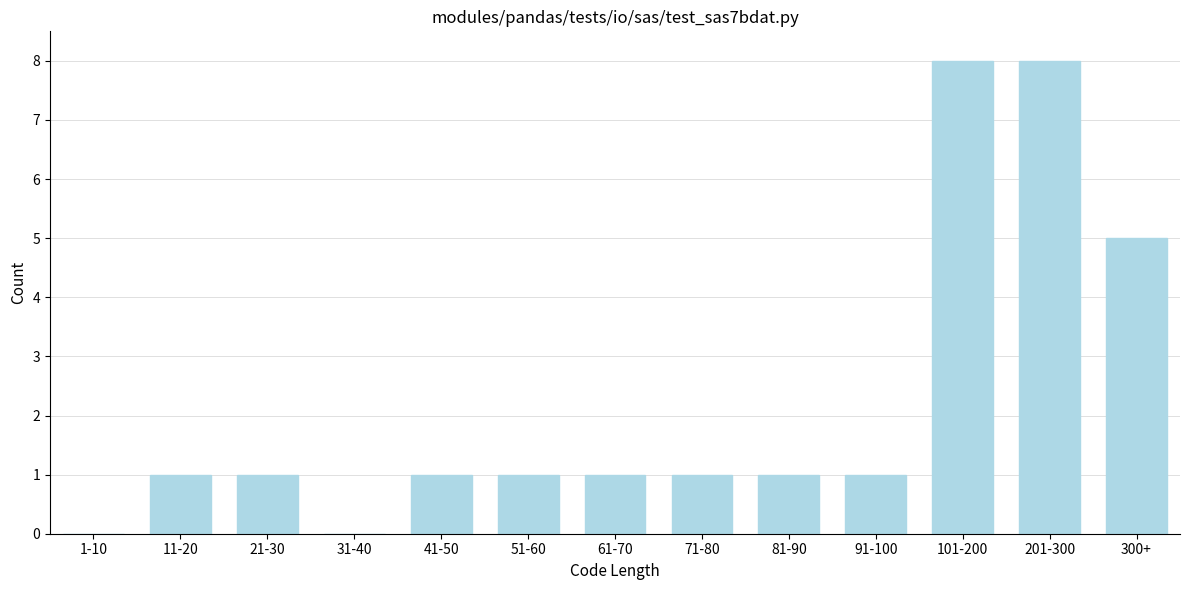

Reading left to right, transcribe all the data shown in this chart.

1-10=0	11-20=1	21-30=1	31-40=0	41-50=1	51-60=1	61-70=1	71-80=1	81-90=1	91-100=1	101-200=8	201-300=8	300+=5